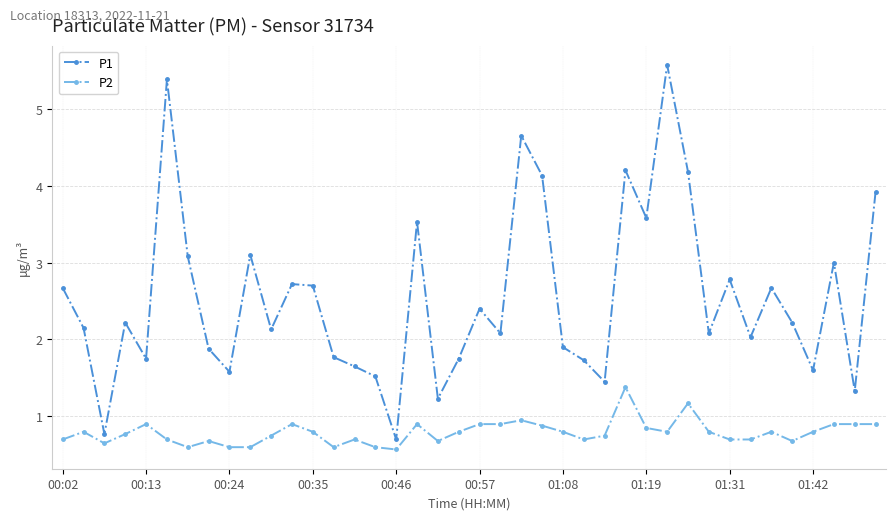

What is the value of the P2 point at the 40th from the left?

0.9